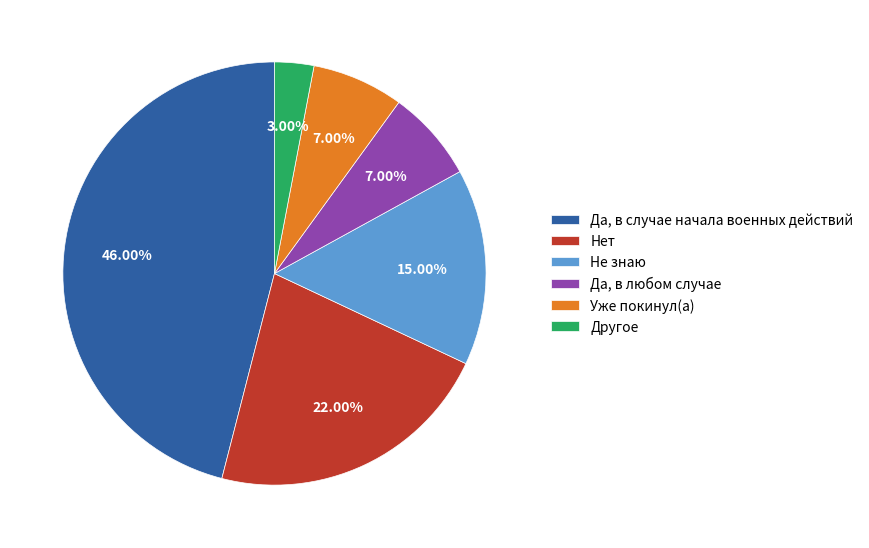

What is the largest slice in the pie chart?

Да, в случае начала военных действий